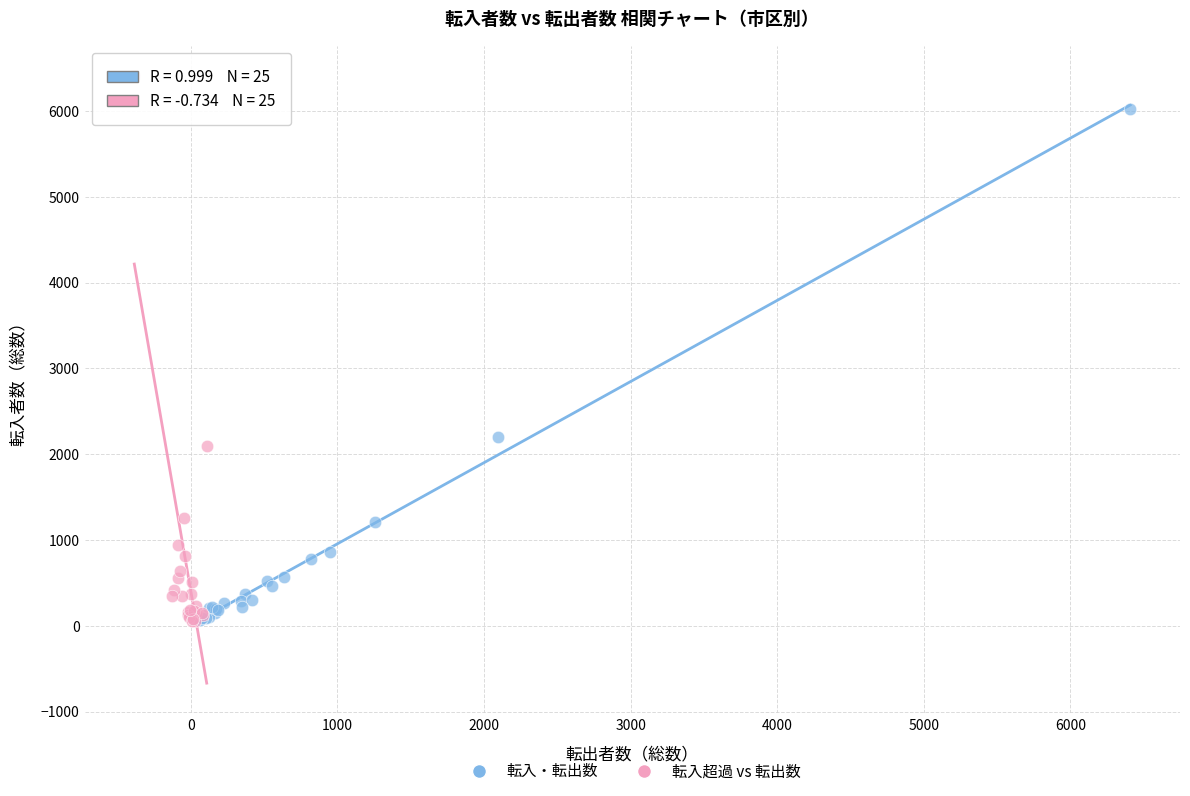

Which series contains the highest Y value?

転入超過 vs 転出数